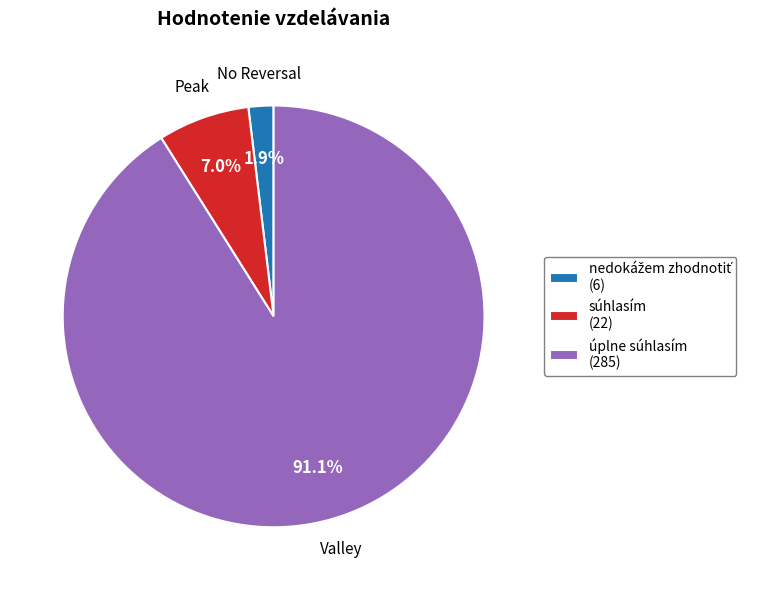

Do úplne súhlasím (285) and súhlasím (22) together represent more than half of the pie?

Yes